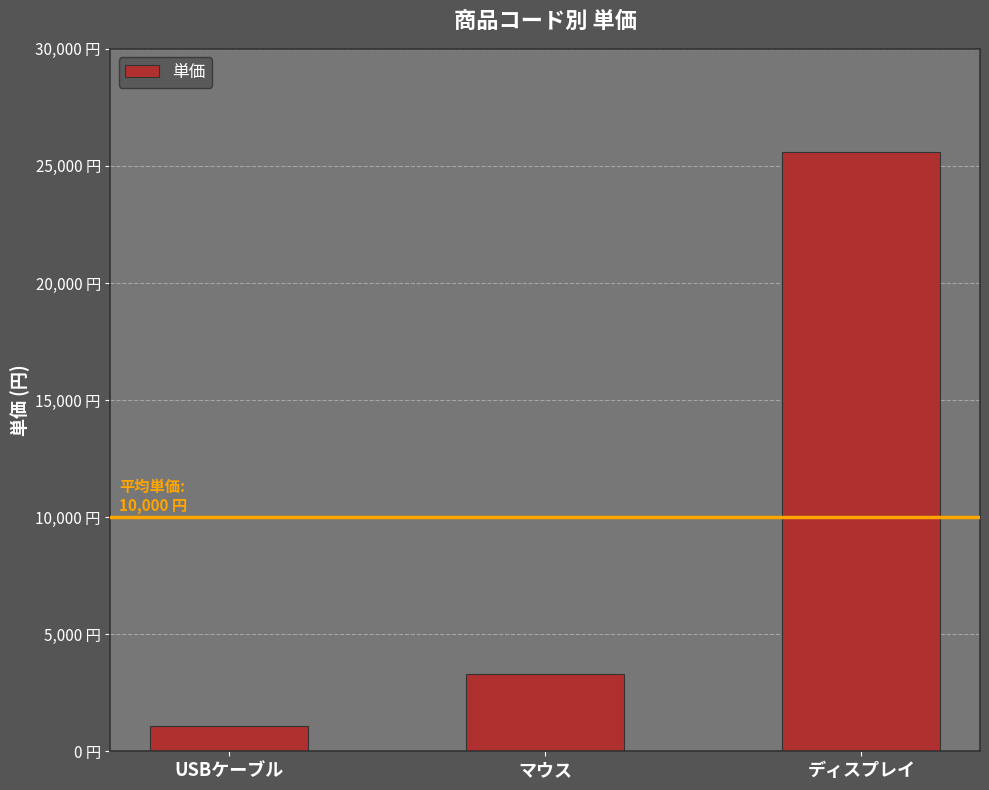

Are the bars horizontal?

No